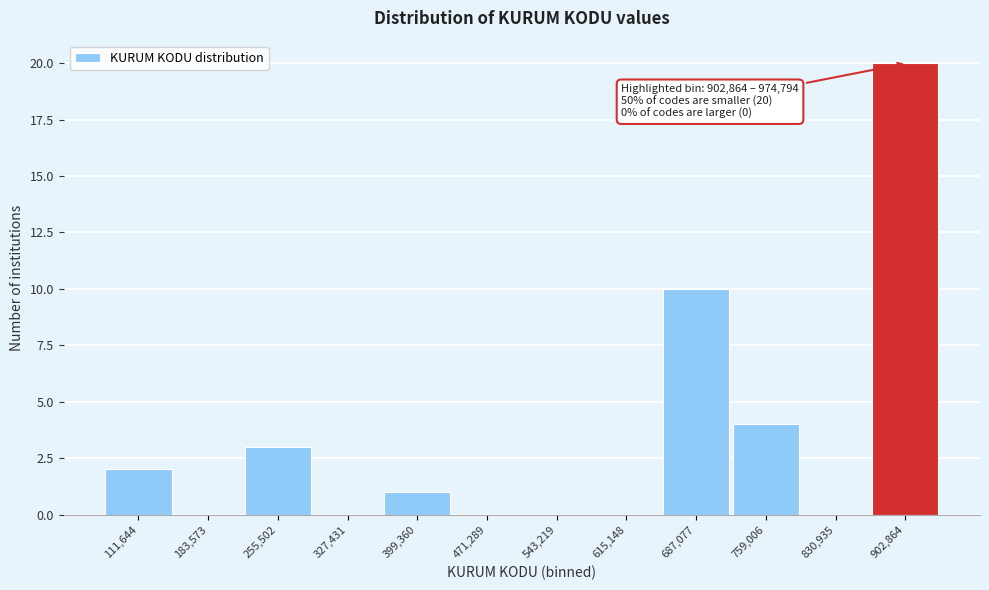

Reading left to right, transcribe all the data shown in this chart.

111,644=2	183,573=0	255,502=3	327,431=0	399,360=1	471,289=0	543,219=0	615,148=0	687,077=10	759,006=4	830,935=0	902,864=20